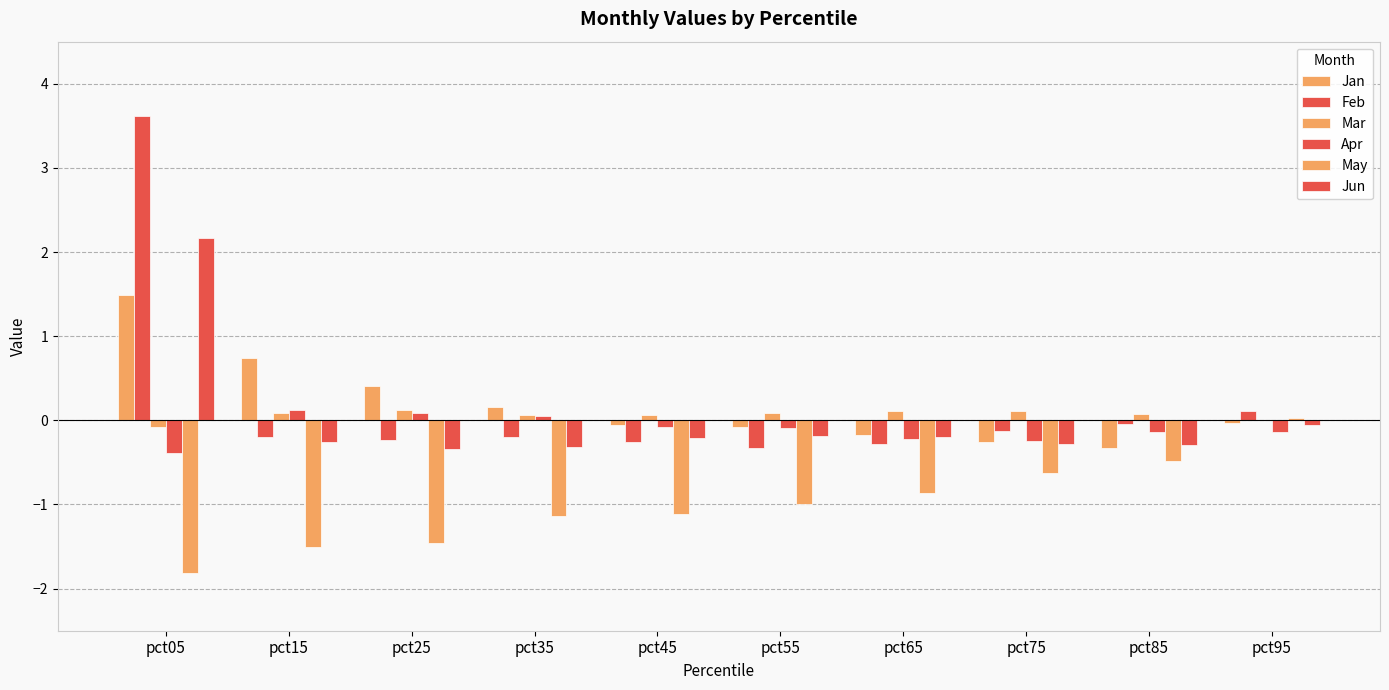

Does the chart contain stacked bars?

No